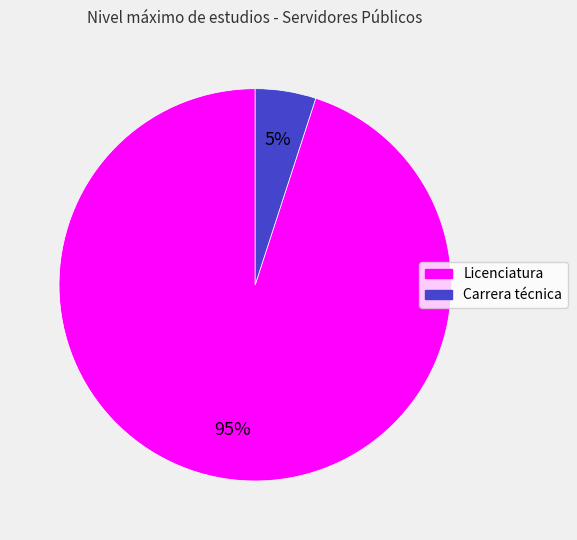

Is the sum of Licenciatura and Carrera técnica greater than half?

Yes